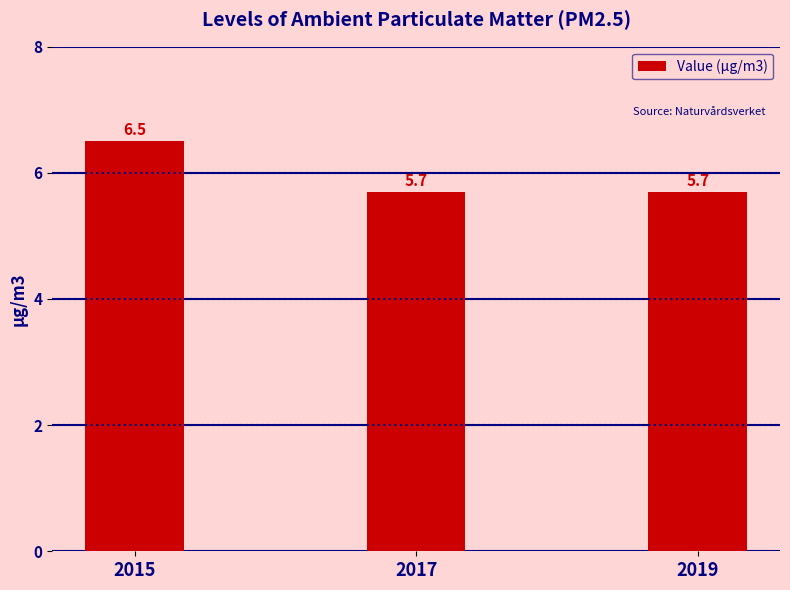

Reading right to left, extract all data points from this chart.

2019=5.7	2017=5.7	2015=6.5